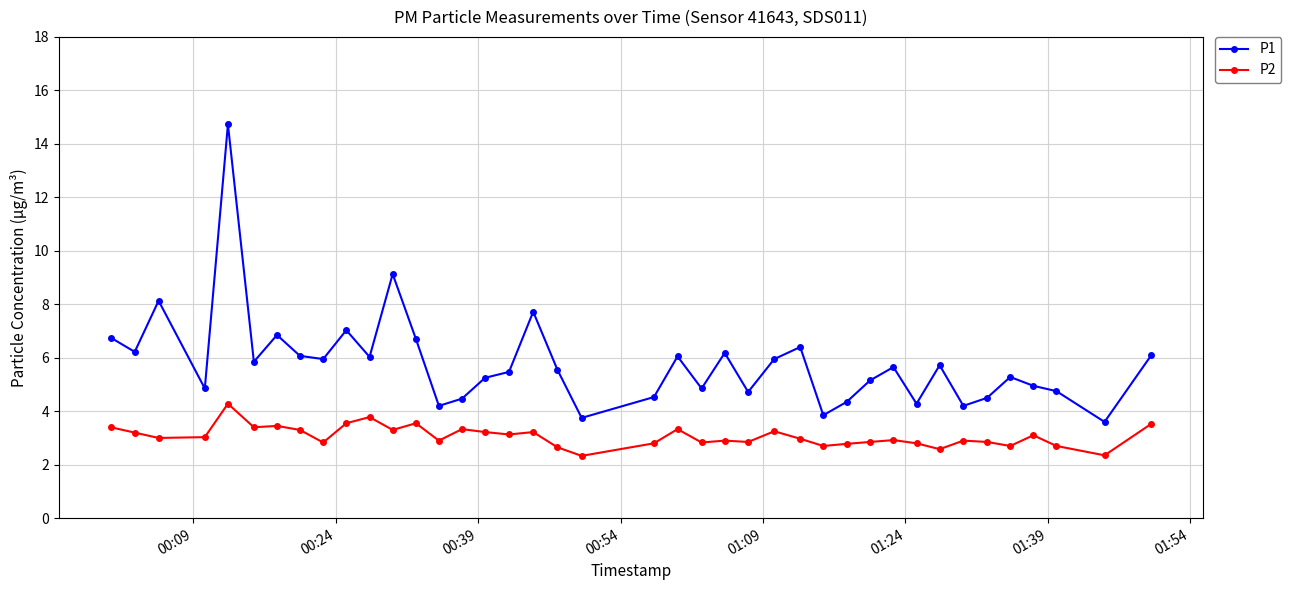

Rank the series by their average value, from highest to lowest.

P1, P2